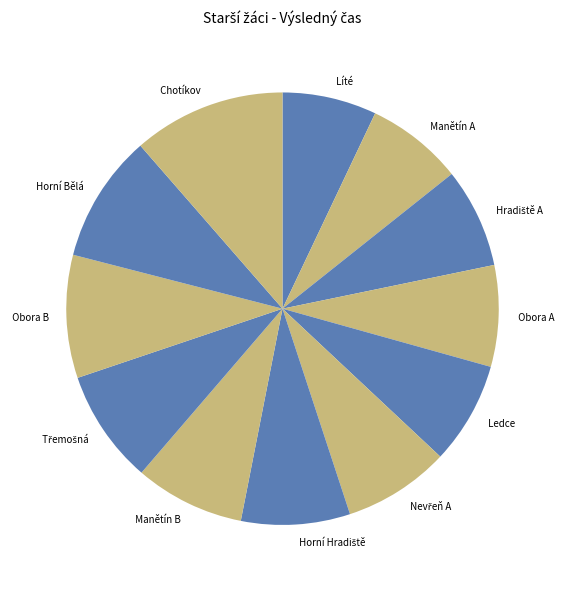

What is the ratio of the value at Manětín A to the value at Chotíkov?

0.6